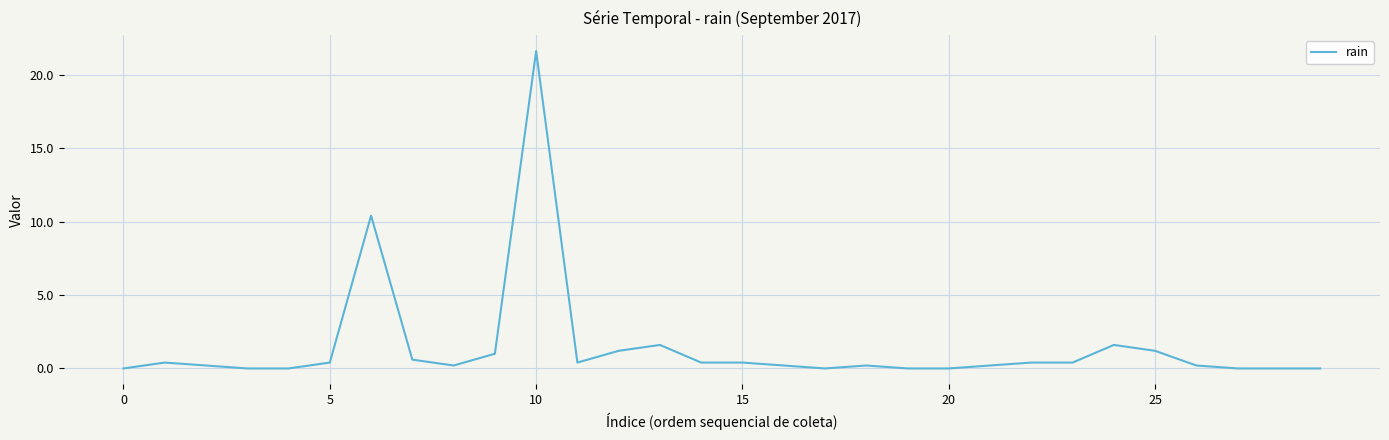

What is the average value?

1.4